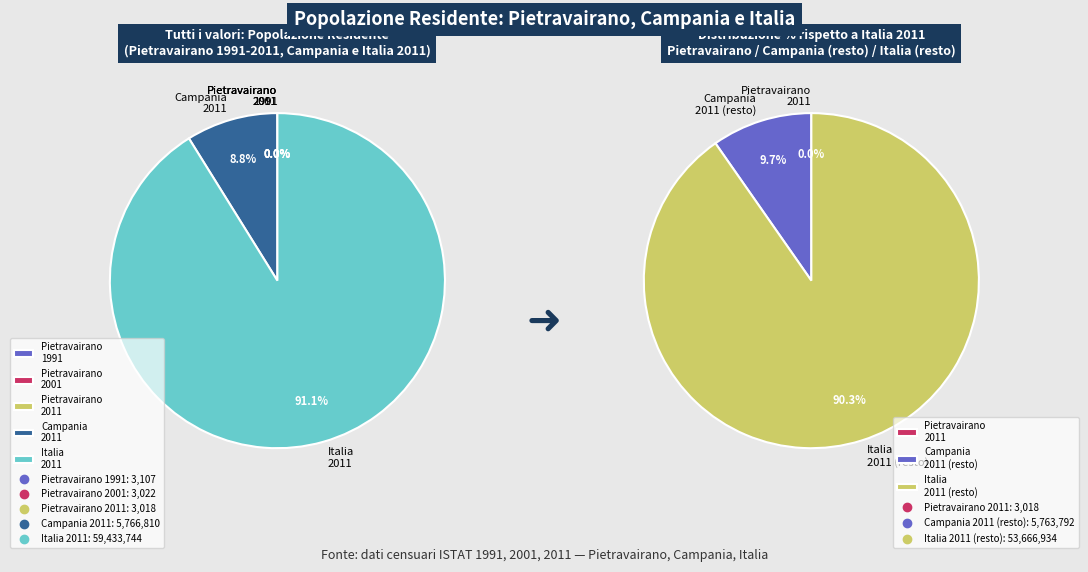

How many segments does this pie chart have?

5